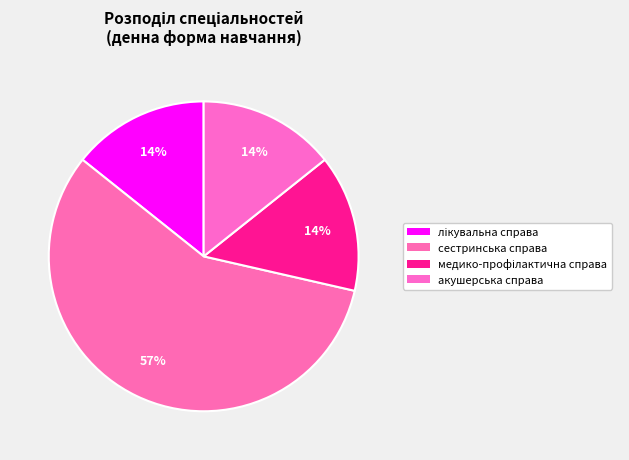

Which category has the biggest portion of the pie?

сестринська справа